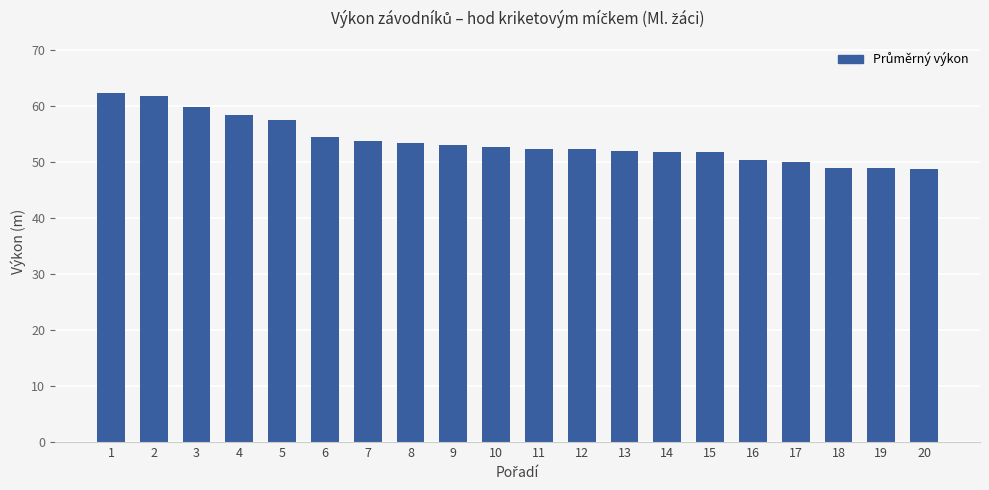

What is the value of the 17th bar from the left?

50.1